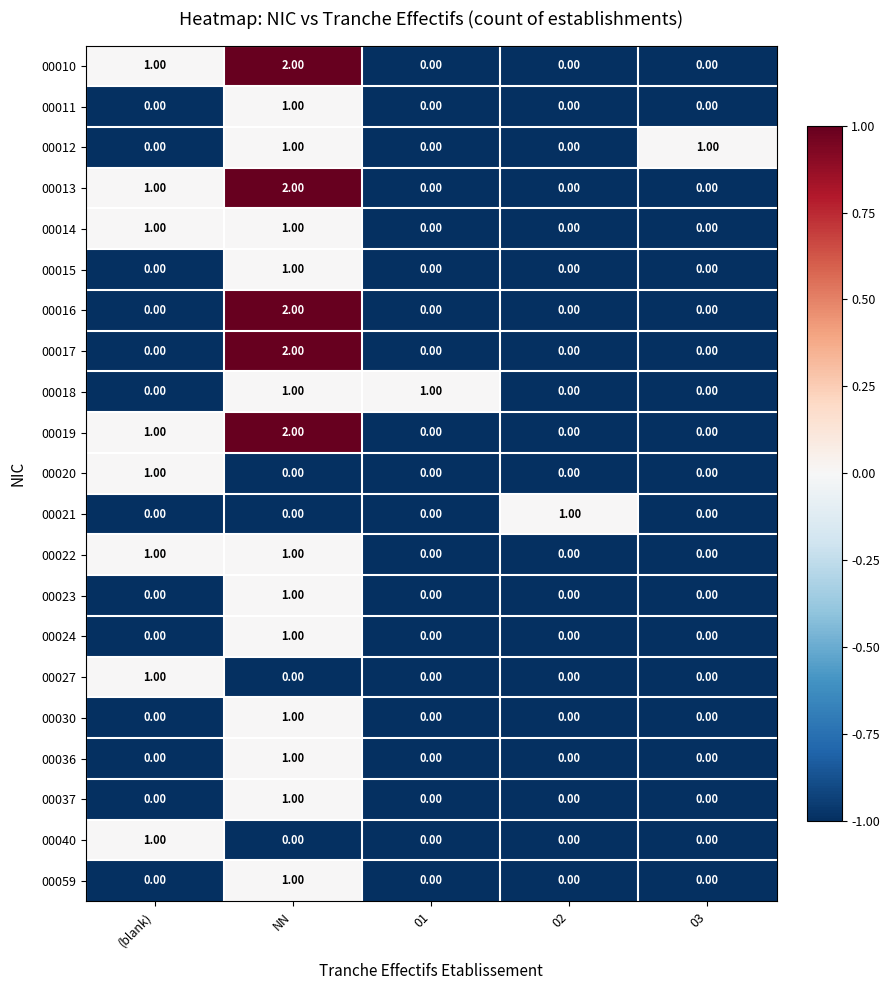

Which category has the highest value across all series?

NN